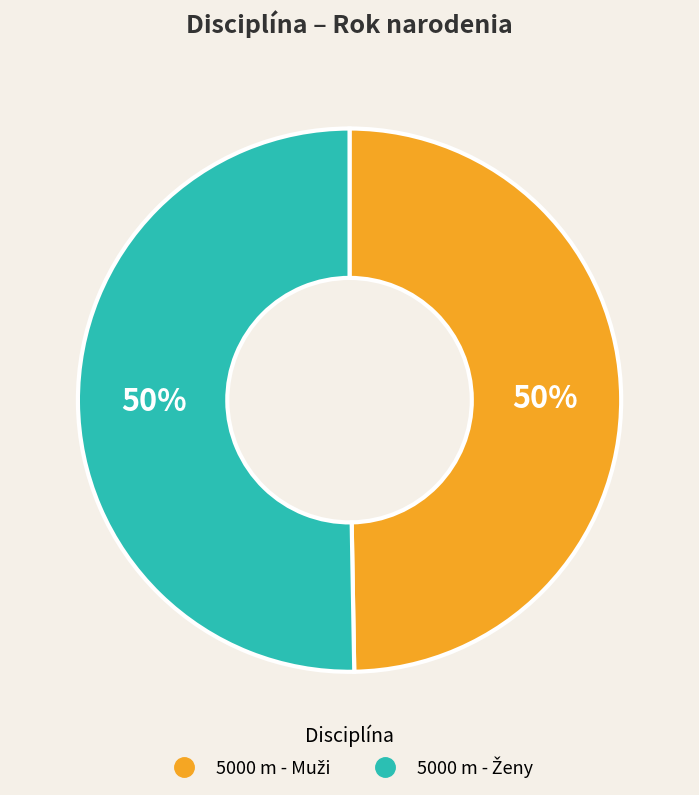

To the nearest percent, what is the average slice percentage?

50%